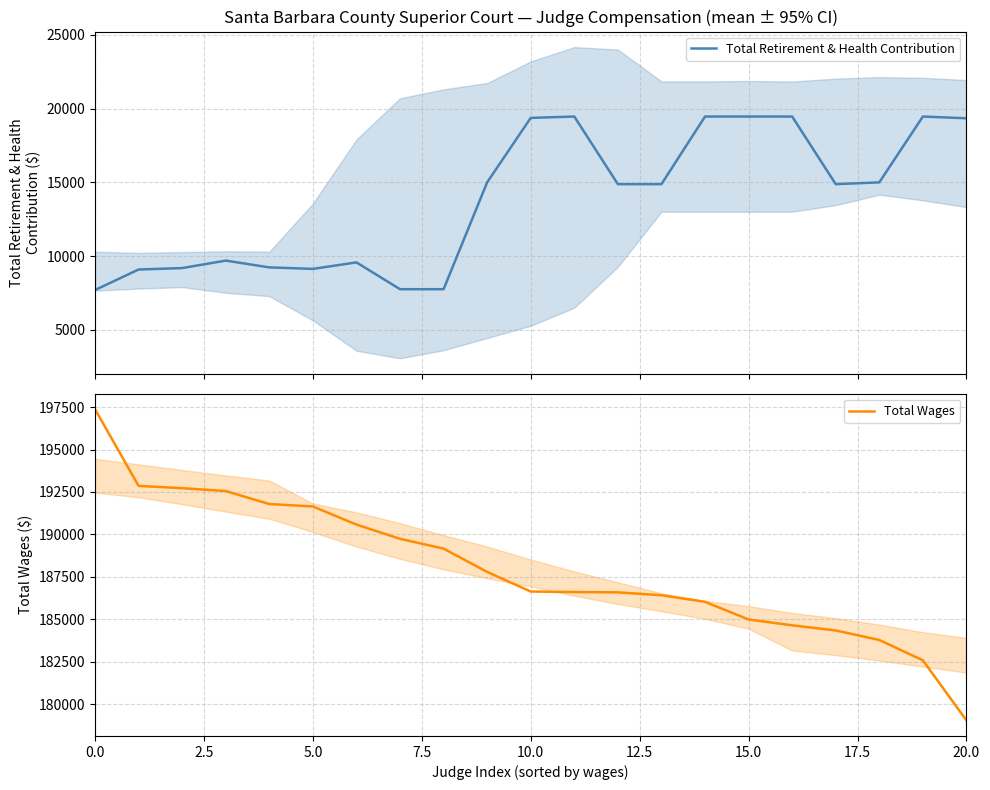

Which series has the largest range (max minus min)?

Total Wages